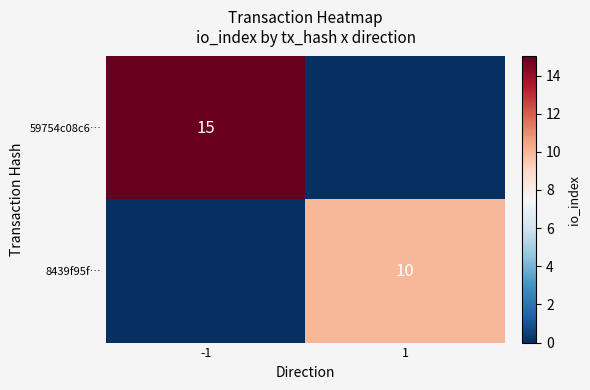

True or false: 8439f95f… has a value of 10 at 1.

True